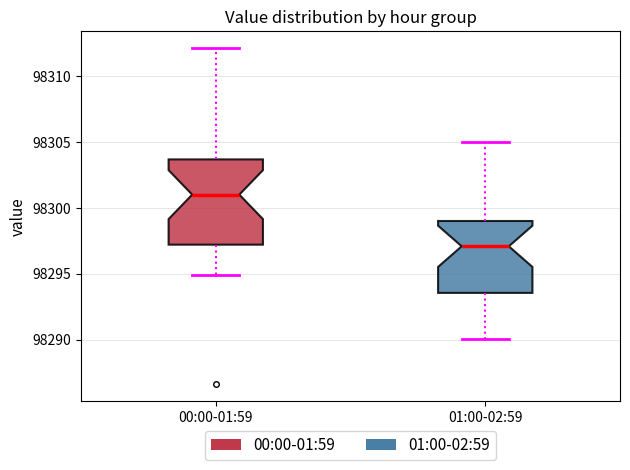

Reading left to right, read every box against the y-axis: the position of its median line, the range the box covers, and the ends of its whiskers. The values are not printed on the chart, so give them approximately, as read against the axis.

00:00-01:59: median 98301.0, box 98297.0 to 98303.5, whiskers 98295.0 to 98312.0
01:00-02:59: median 98297.0, box 98293.5 to 98299.0, whiskers 98290.0 to 98305.0